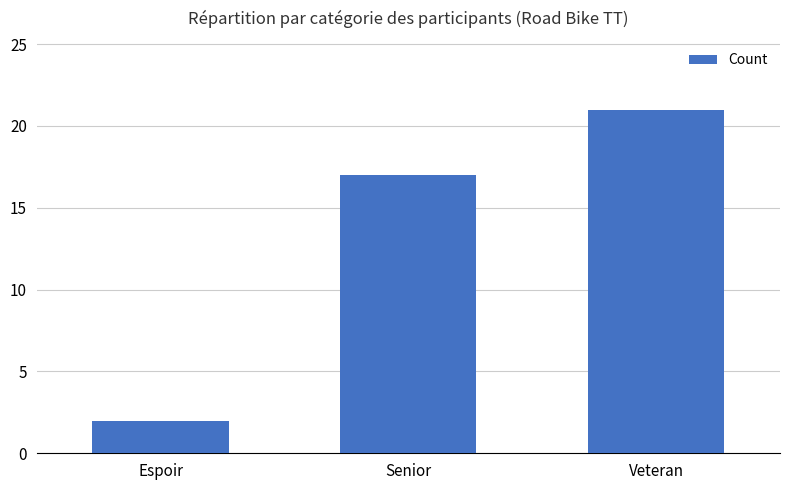

What is the smallest value displayed?

2